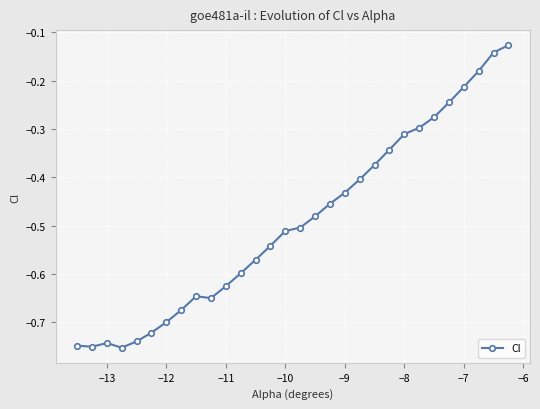

What is the difference between the maximum and minimum values?

0.6